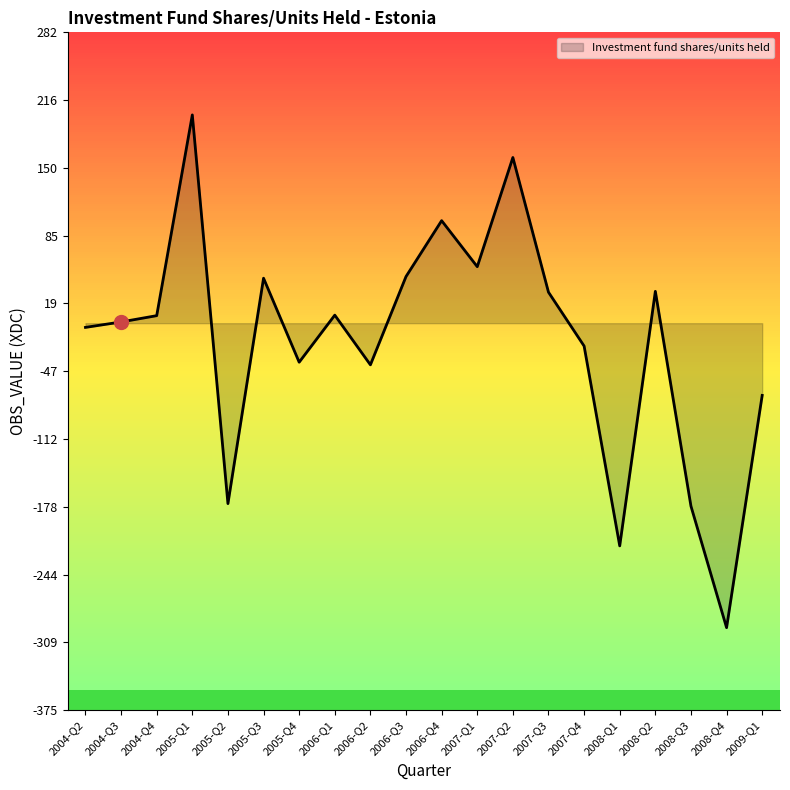

Count the number of values greater than 7.

10